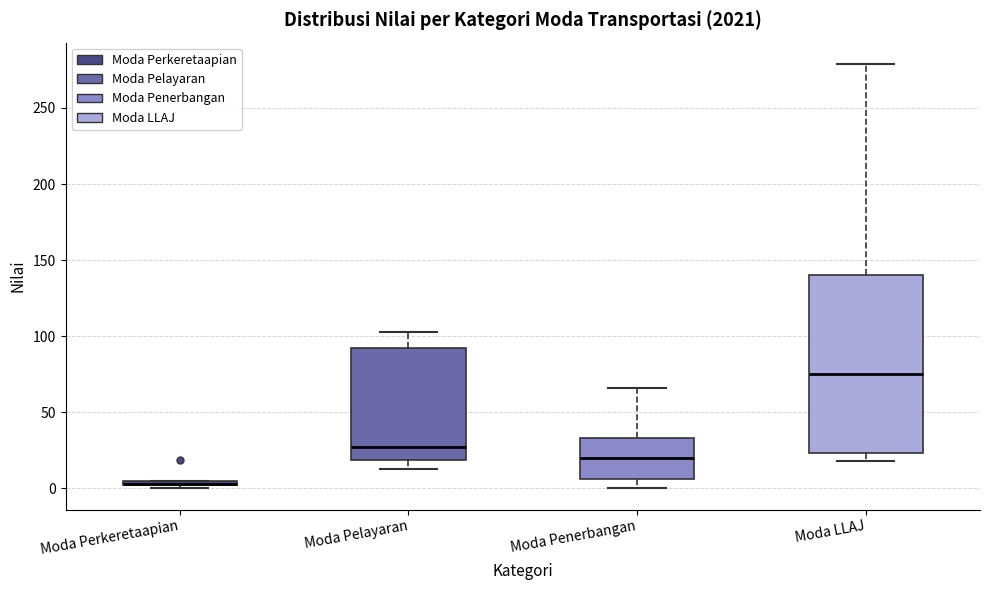

Where does the median line of the box for Moda LLAJ sit on the y-axis? The values are not printed on the chart, so give them approximately, as read against the axis.

75